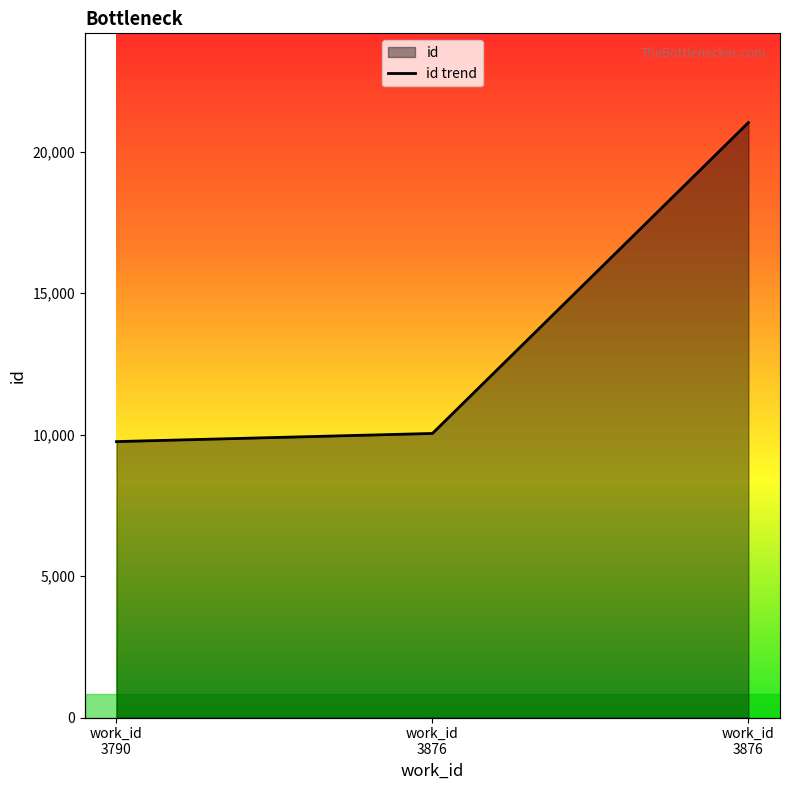

Which label corresponds to the smallest value in the chart?

work_id 3790